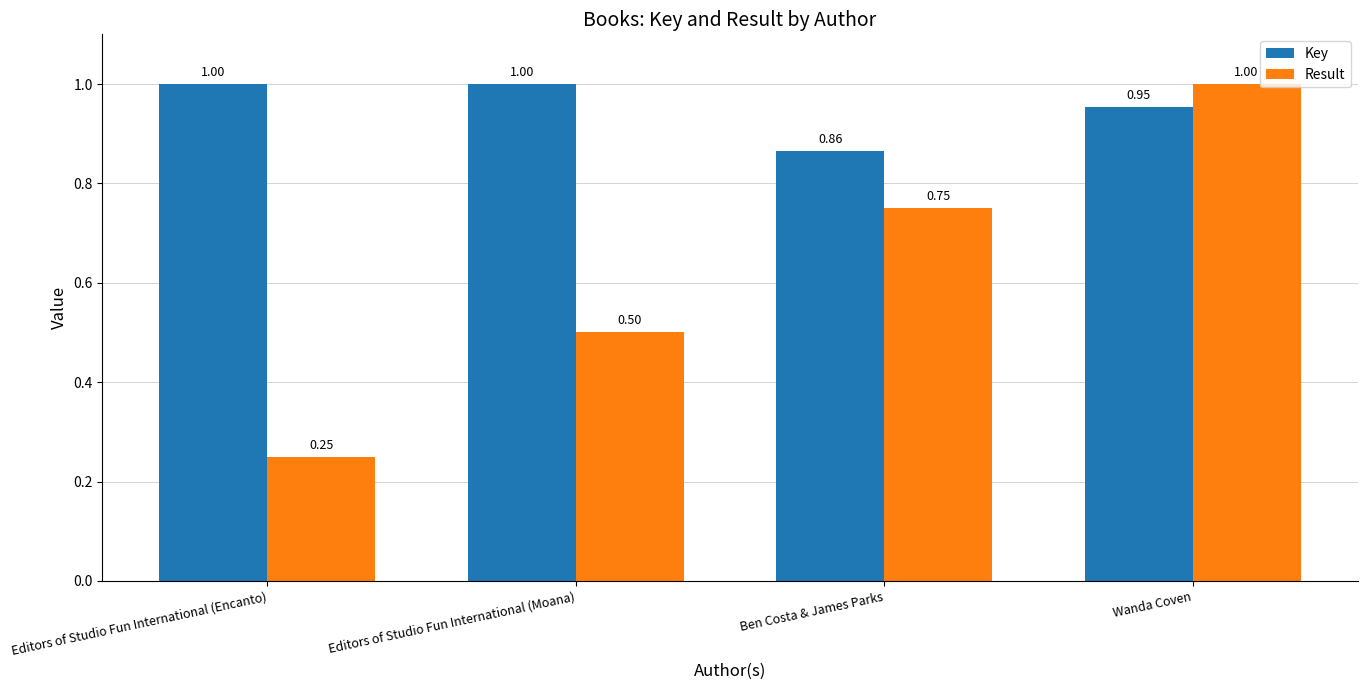

What position from the right is Wanda Coven?

1